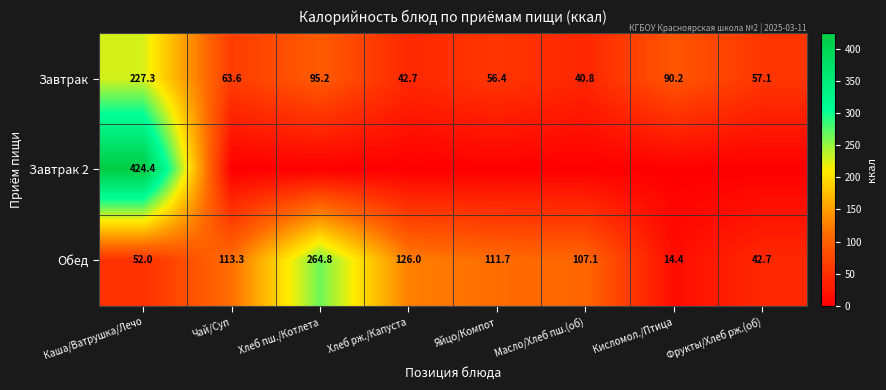

At which label does Завтрак reach its peak?

Каша/Ватрушка/Лечо